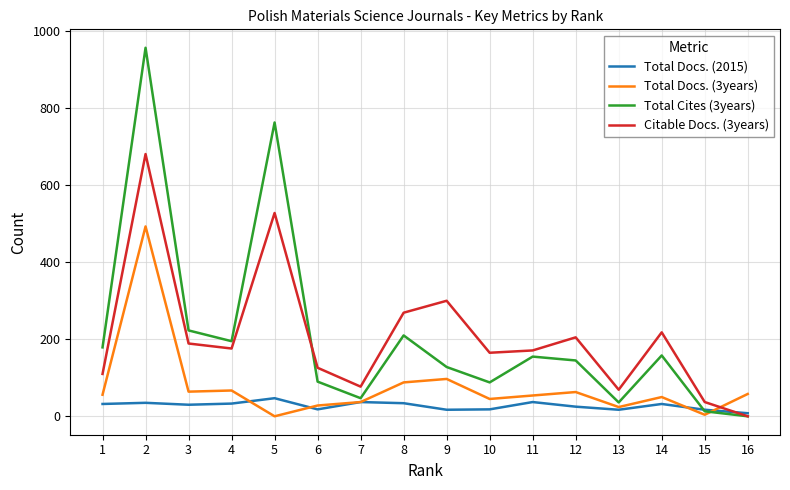

How many times do Total Docs. (2015) and Citable Docs. (3years) cross each other?

1